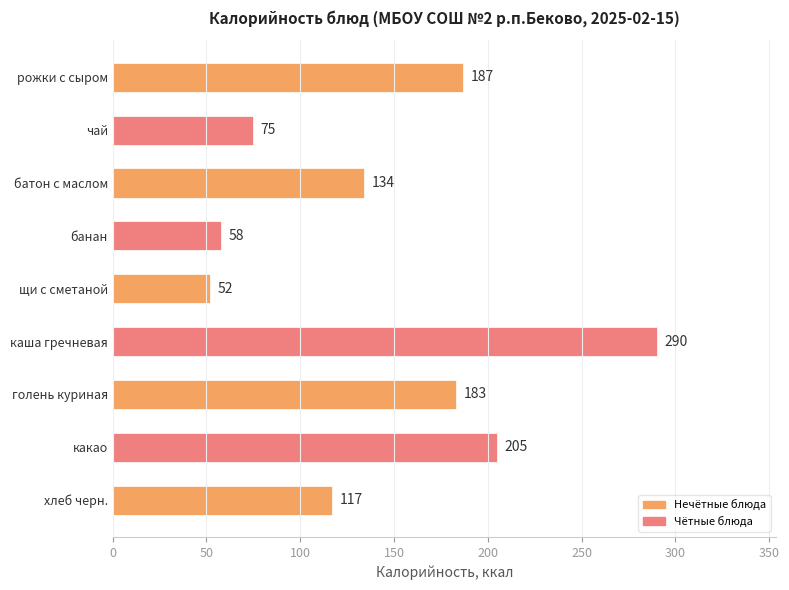

Which label corresponds to the smallest value in the chart?

щи с сметаной